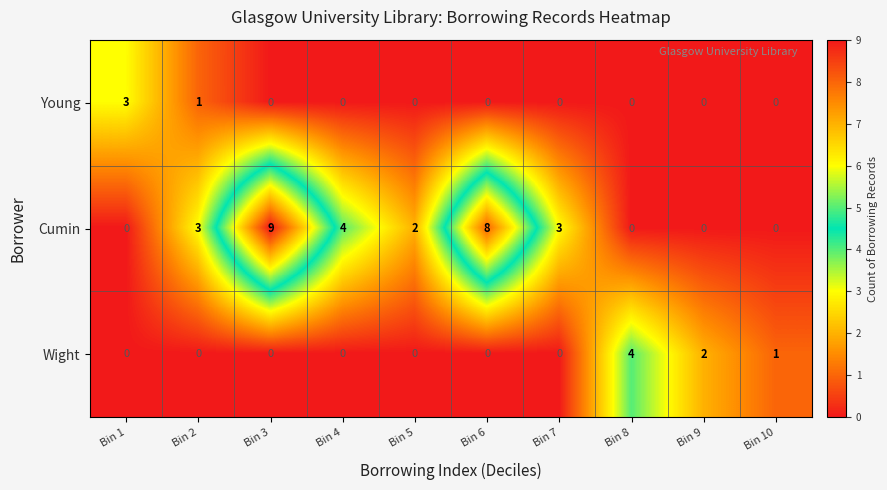

Rank the series by their maximum value, from lowest to highest.

Young, Wight, Cumin